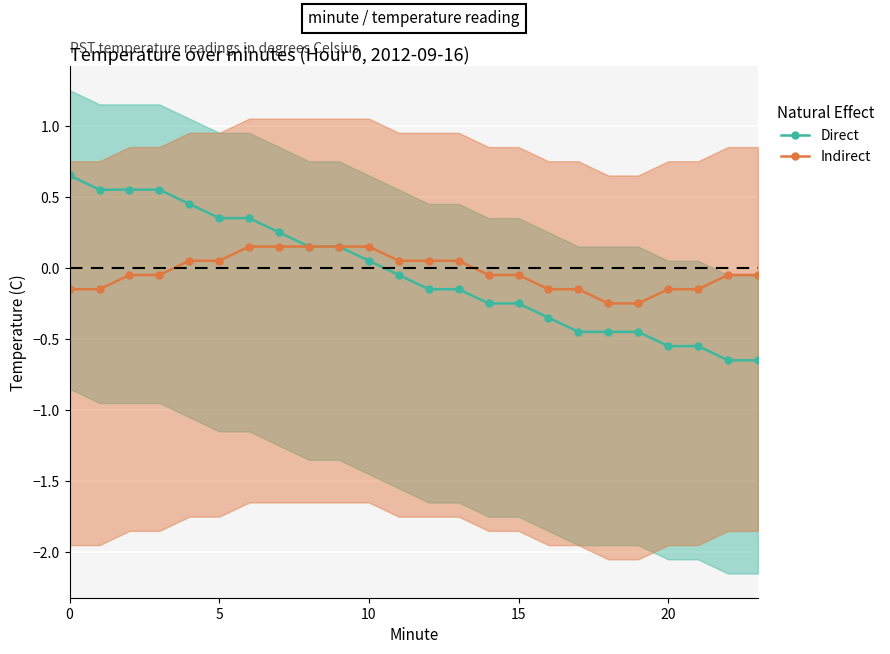

Which label corresponds to the smallest value in the chart?

22